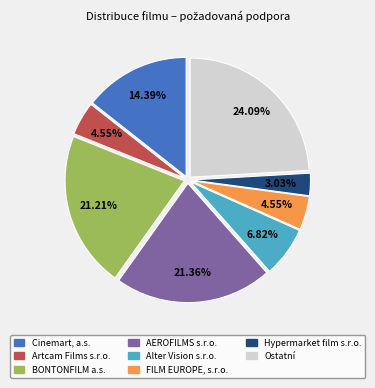

Is there any slice that represents more than half of the pie?

No